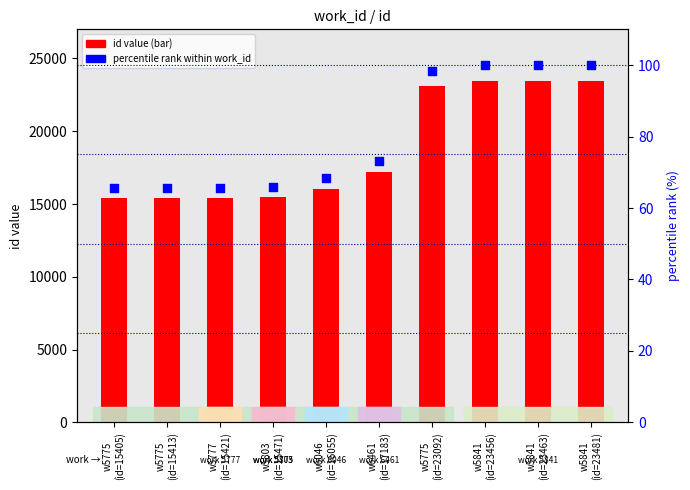

Which series has the largest Y range (max minus min)?

id (value)